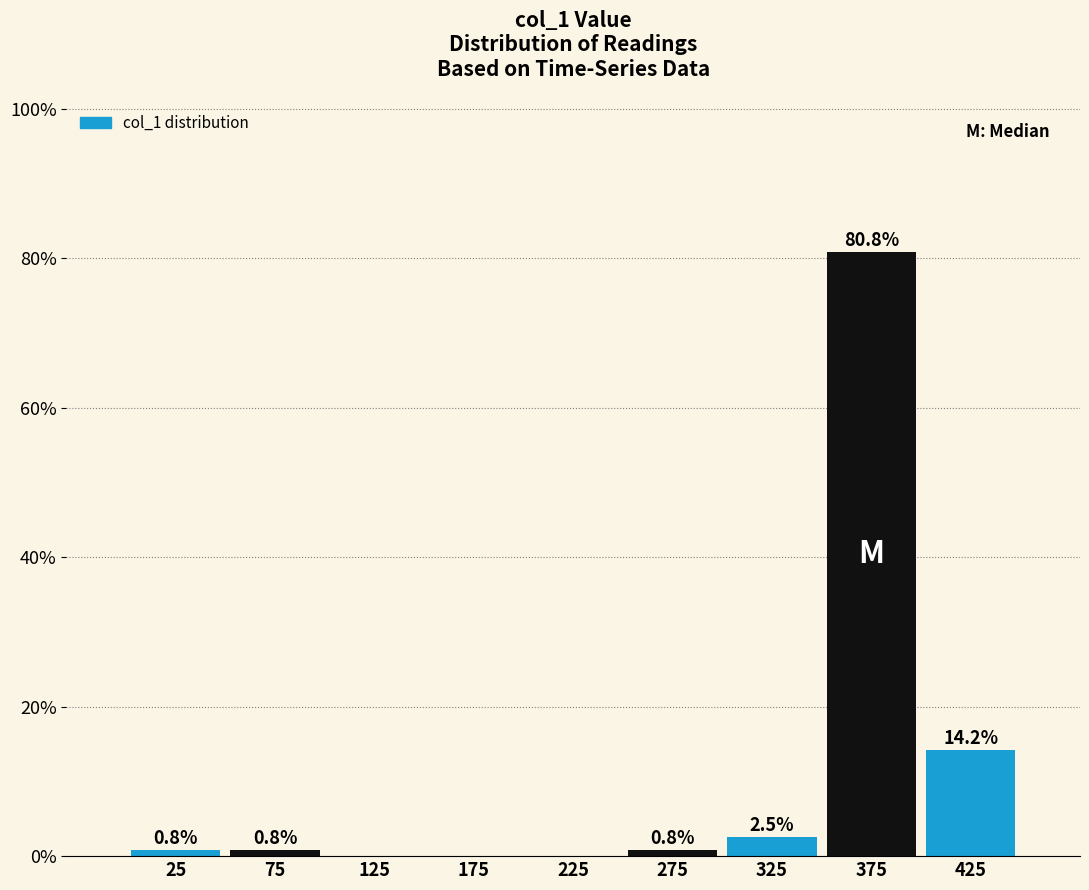

Over which range of the x-axis is the bar tallest?

350 to 400